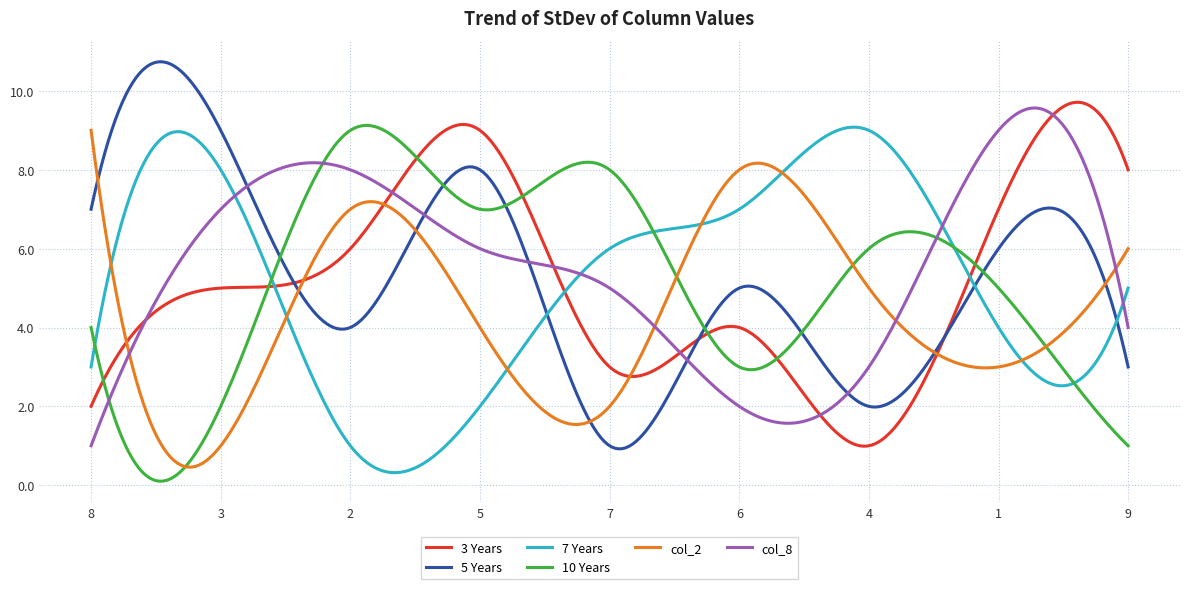

What is the maximum value shown in the chart?

10.7